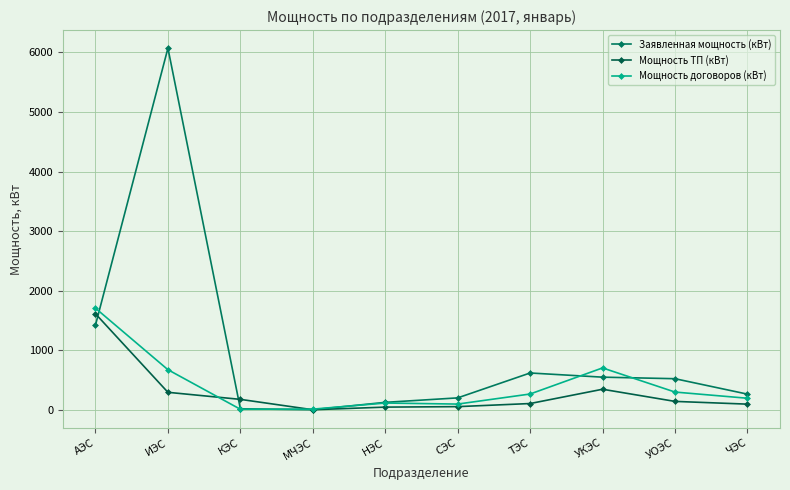

True or false: Мощность договоров (кВт) has a value of 112.5 at НЭС.

True